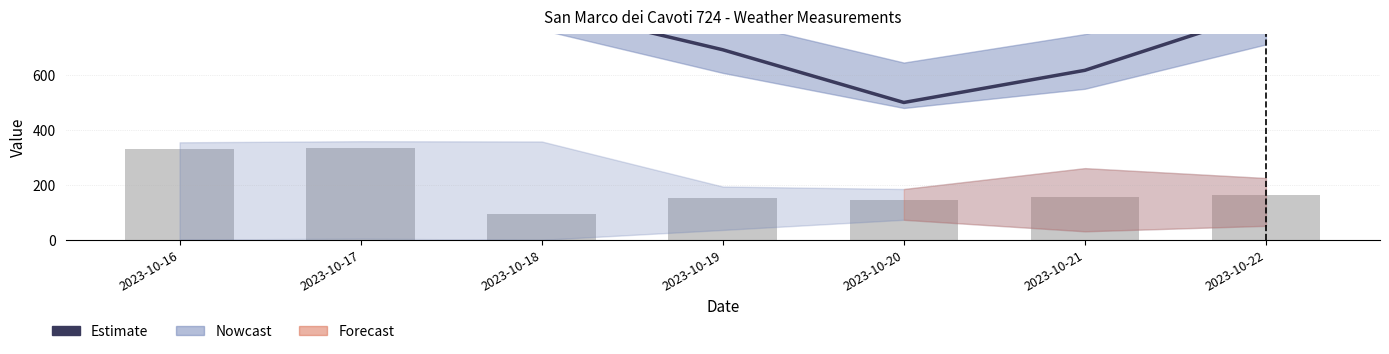

True or false: Direzione Grezzo (N) has a value of 93.0 at 2023-10-18.

True